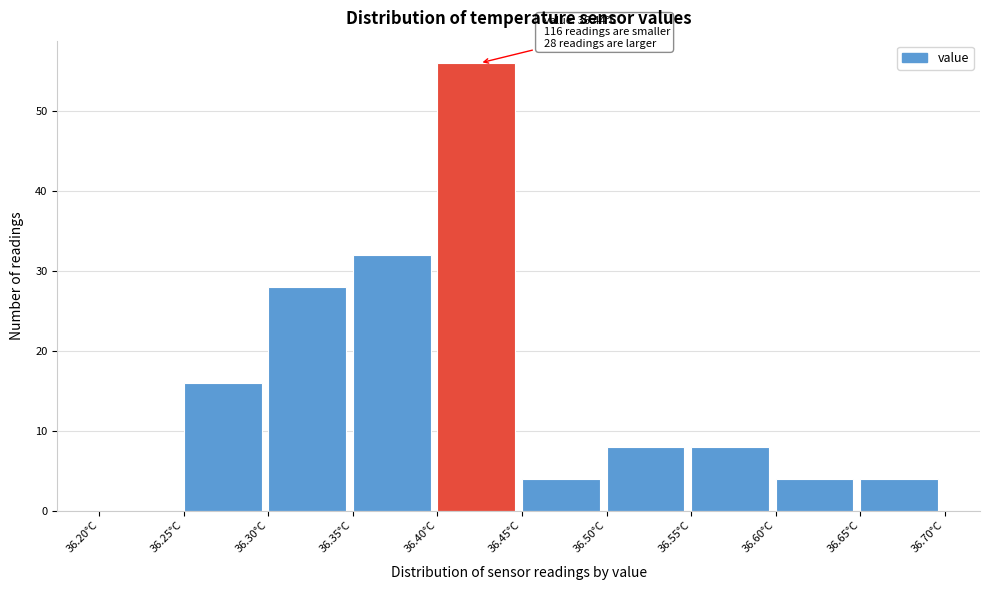

Which range on the x-axis has the tallest bar?

36.40 to 36.45